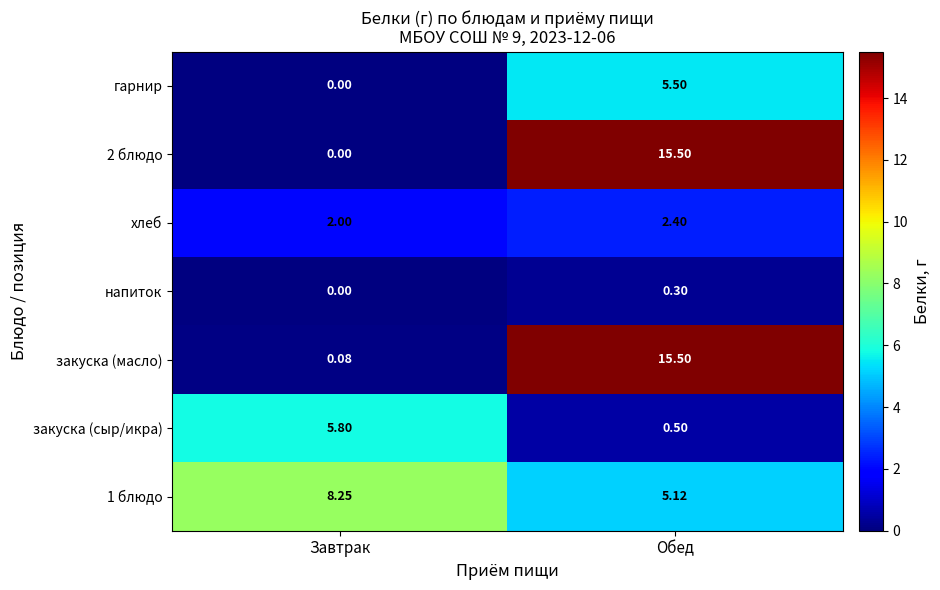

Between Завтрак and Обед, which series saw the biggest shift?

2 блюдо